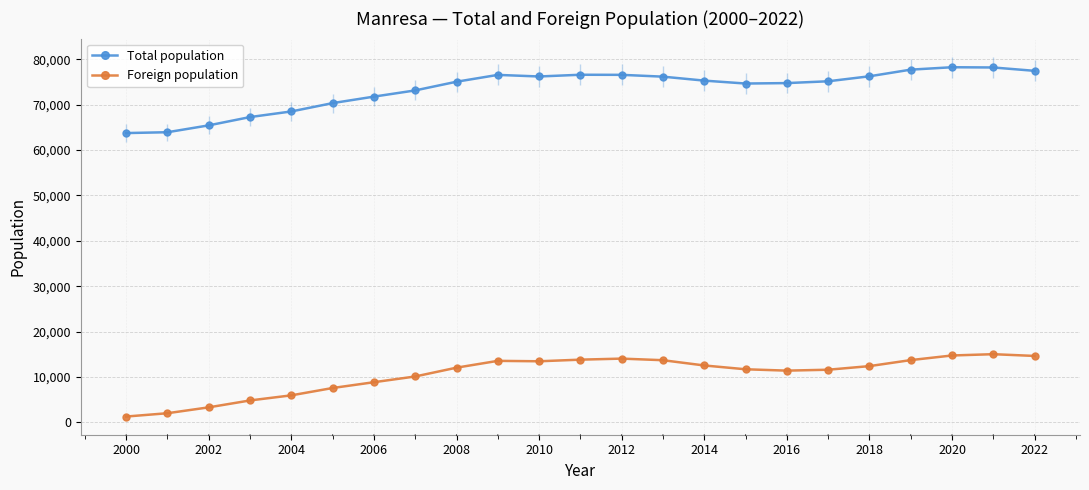

The value of Foreign population at 2014 is 12542. True or false?

True